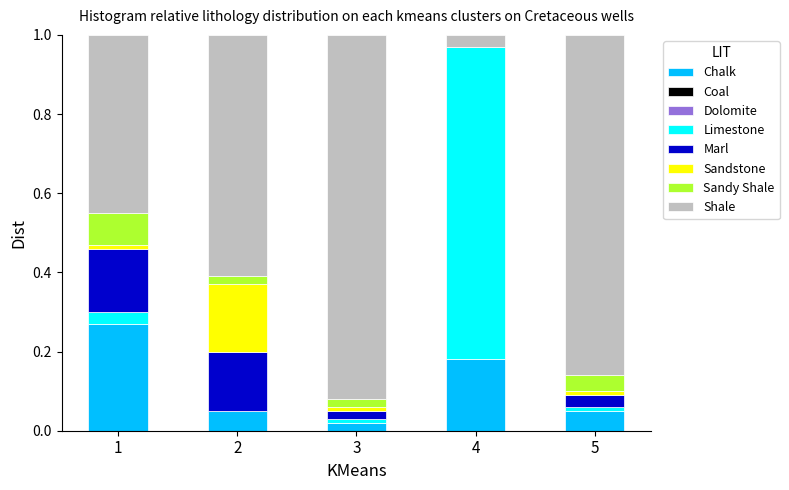

The Chalk series shows 0.2 at 1. True or false?

False